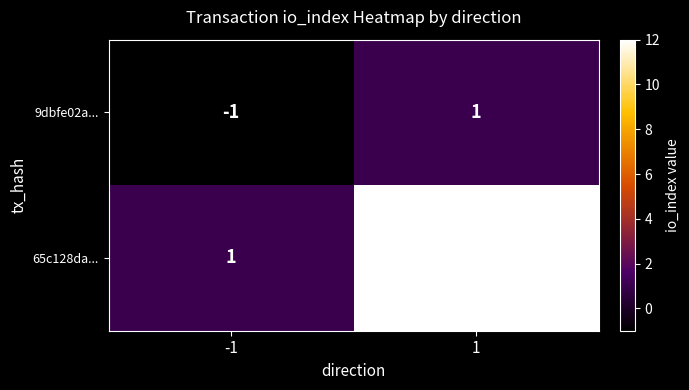

At which category is the sum across all series the highest?

1